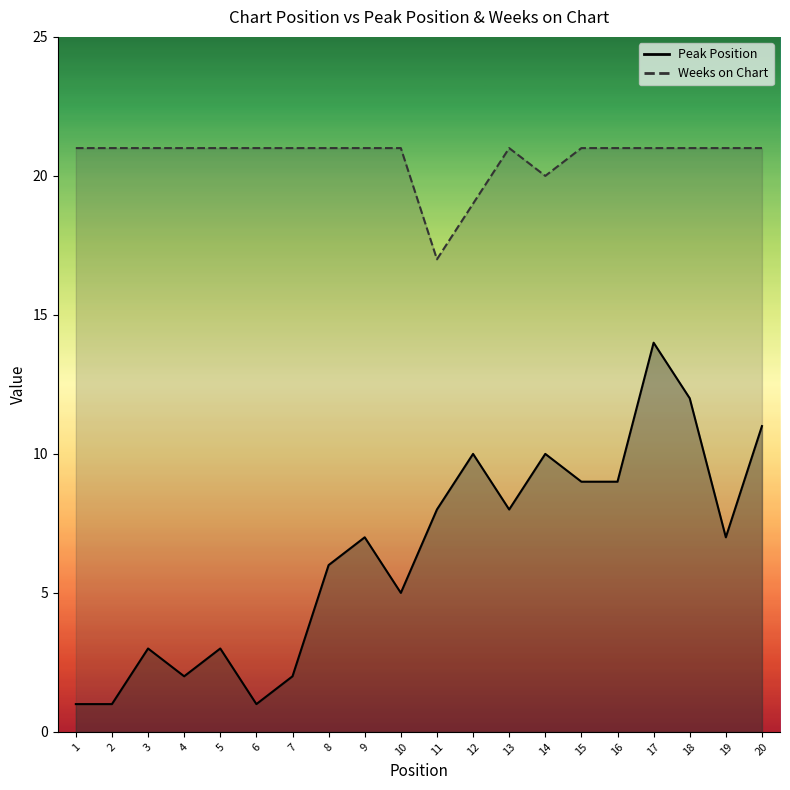

Rank the series at 3 from lowest to highest value.

Peak Position, Weeks on Chart